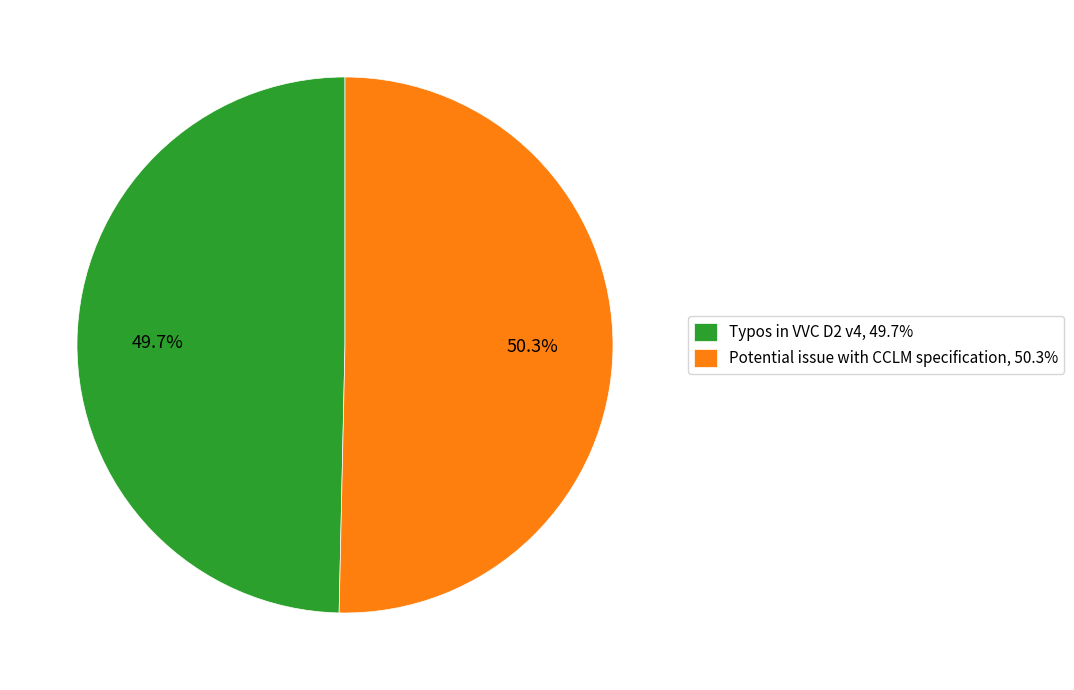

What is the majority slice?

Potential issue with CCLM specification